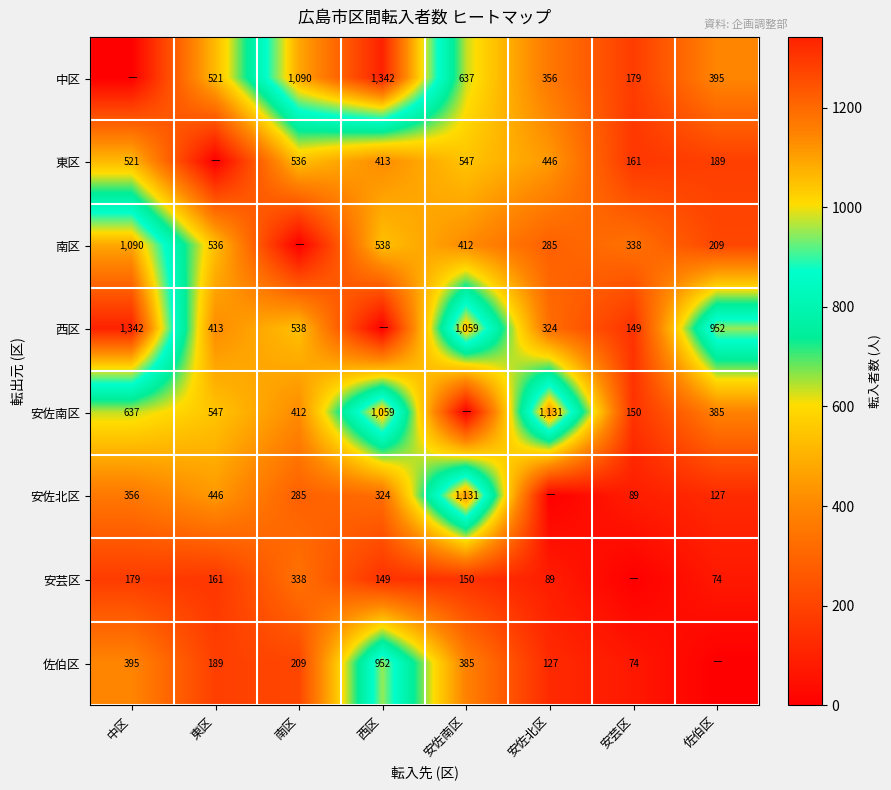

At how many categories does at least one series exceed 1227?

2